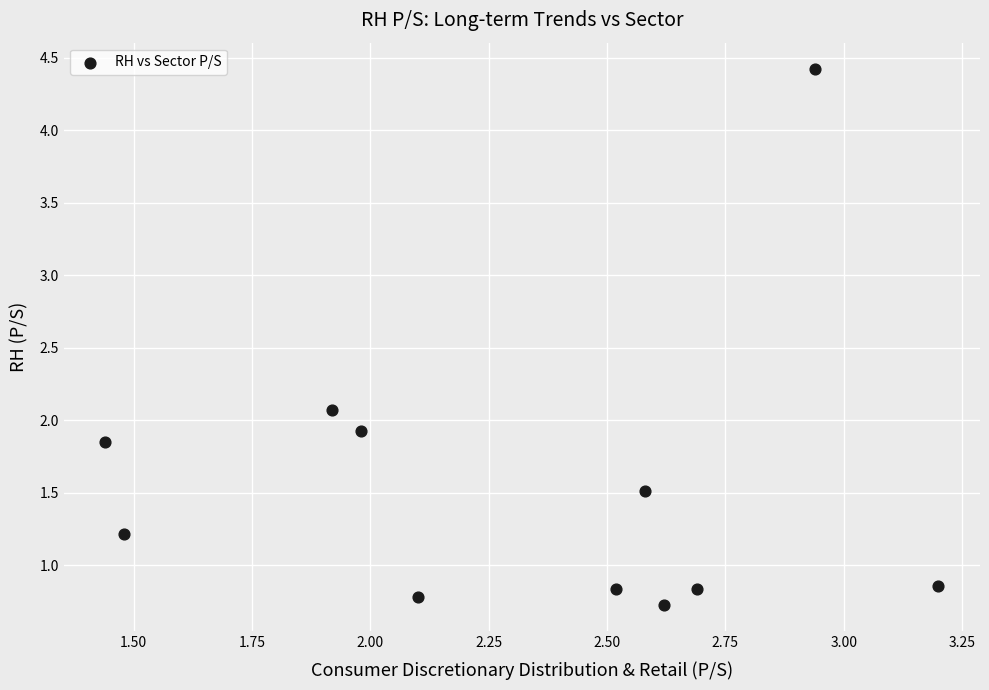

What is the range of Y values (max minus min)?

3.7